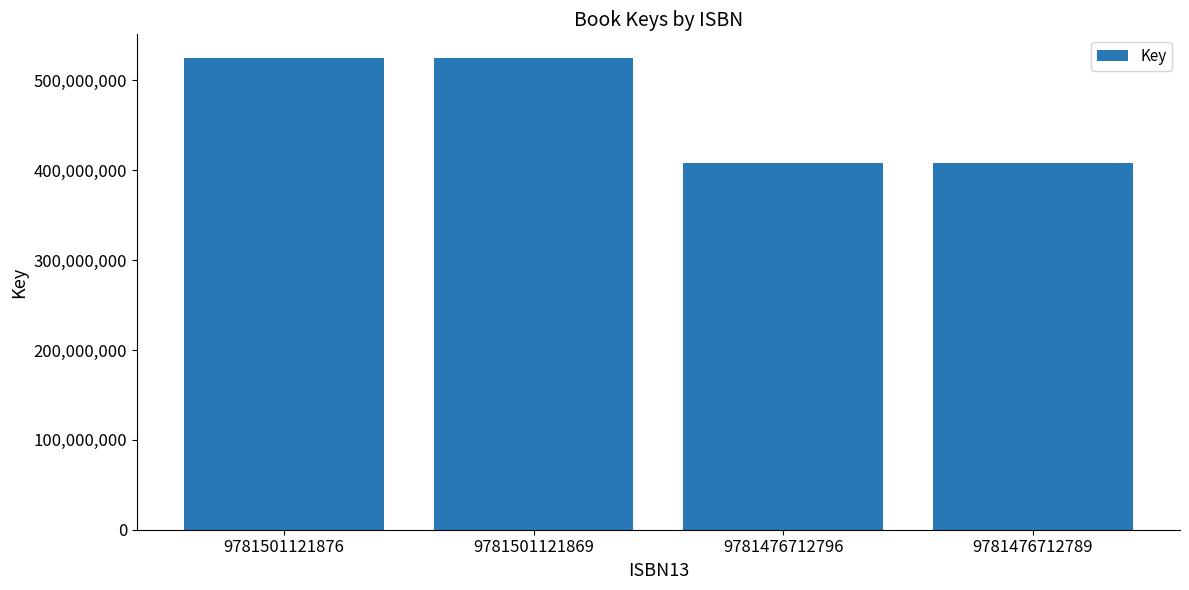

True or false: the data shows 542027840 at 9781476712796.

False